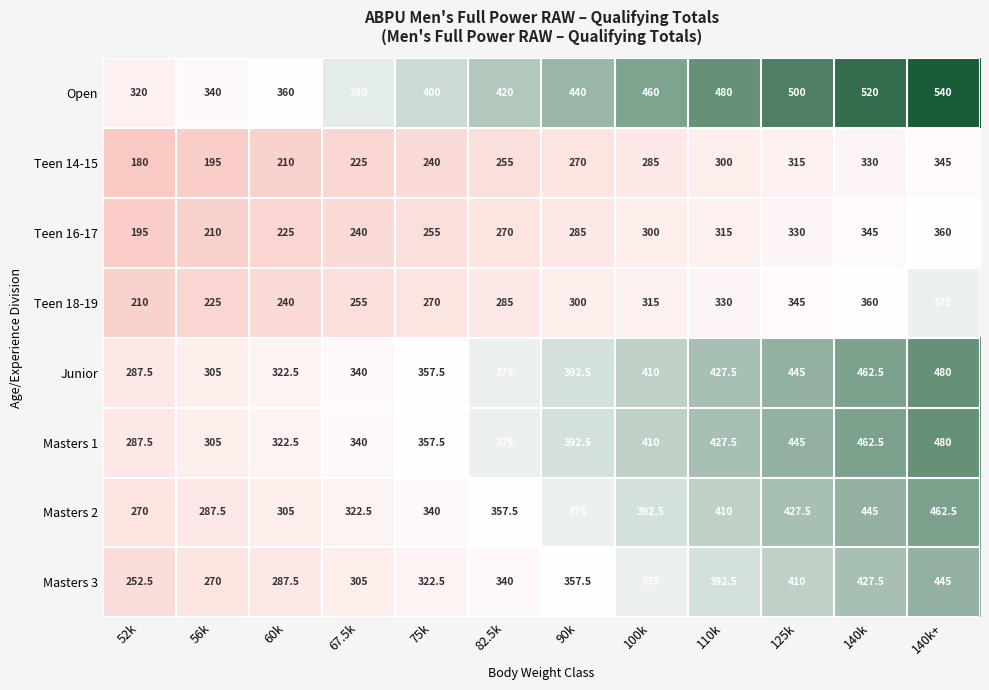

Which series changed the most between 82.5k and 140k+?

Open